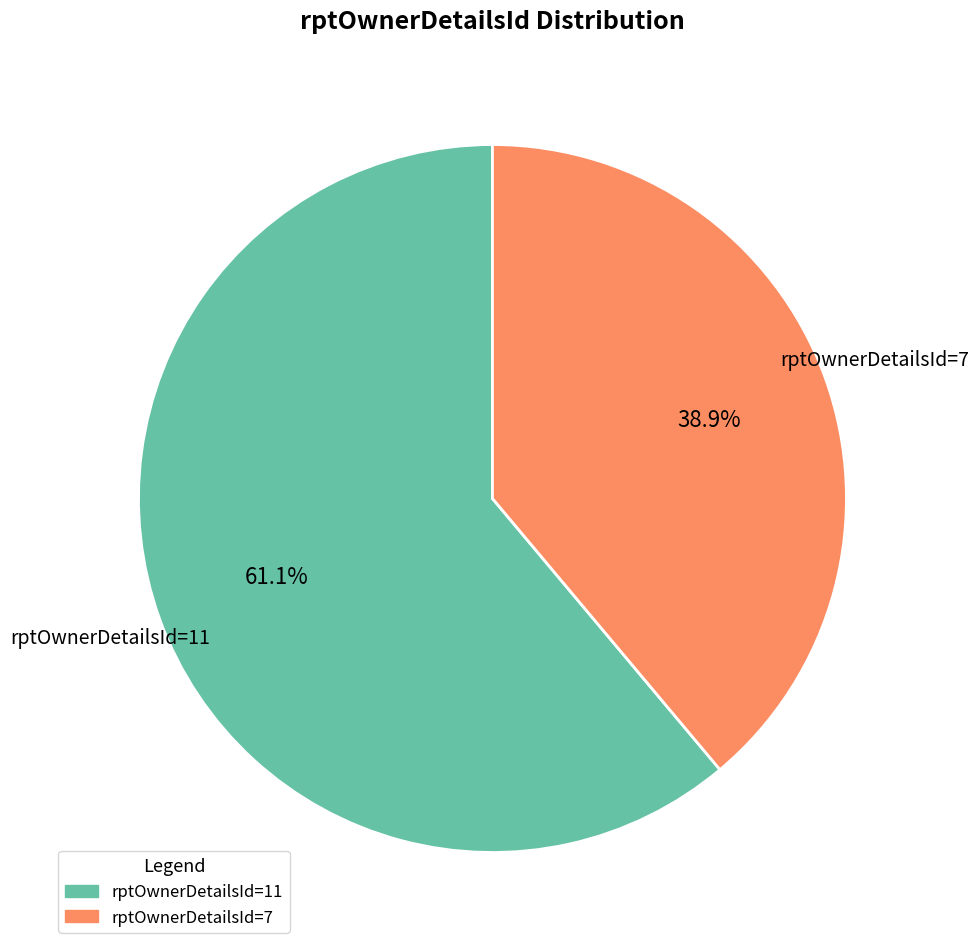

What percentage is the rptOwnerDetailsId=11 slice, to the nearest percent?

61%